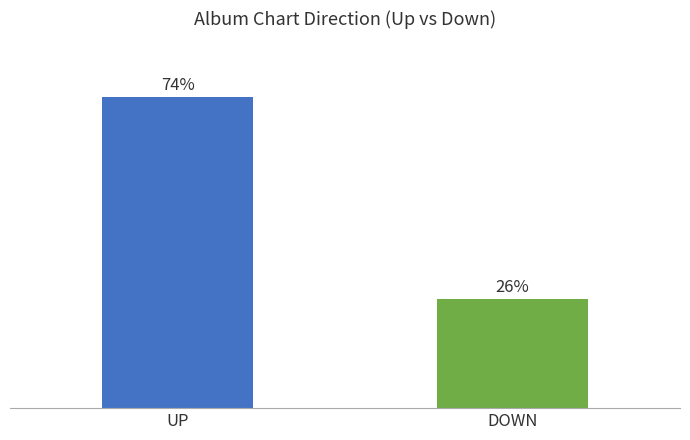

List the labels in order of value, largest first.

UP, DOWN